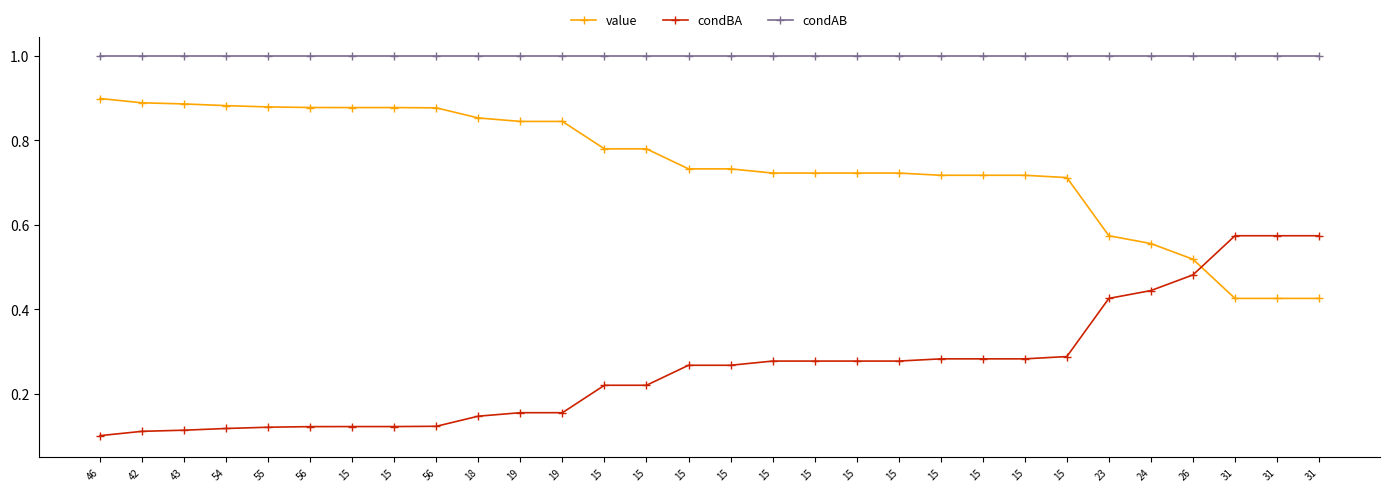

Does the chart display data point markers on the line(s)?

Yes